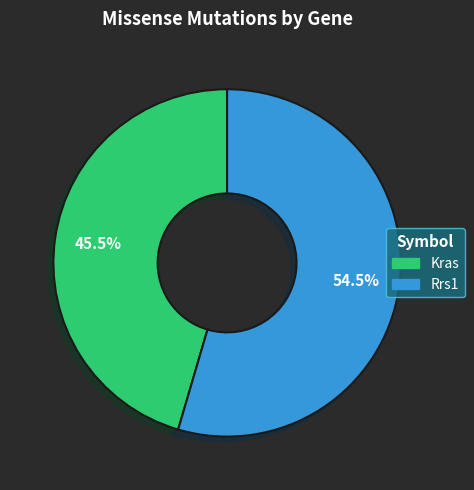

Which category has the biggest portion of the pie?

Rrs1